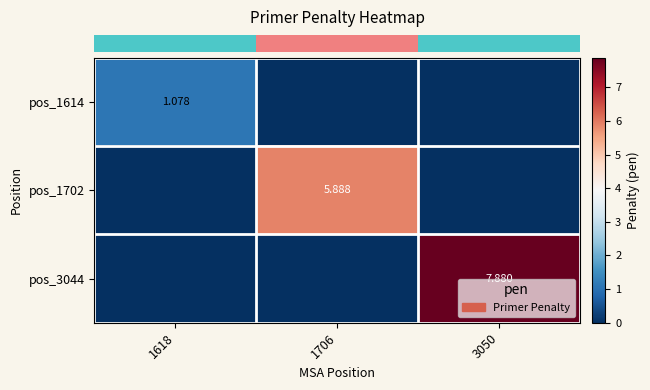

Between 1618 and 3050, which series saw the biggest shift?

row_2